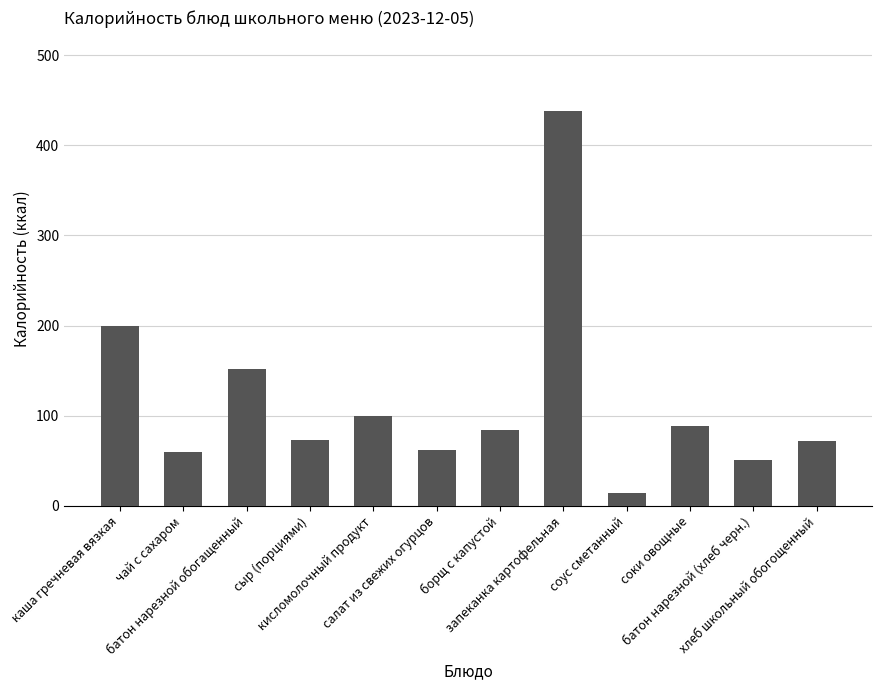

What is the greatest value displayed?

438